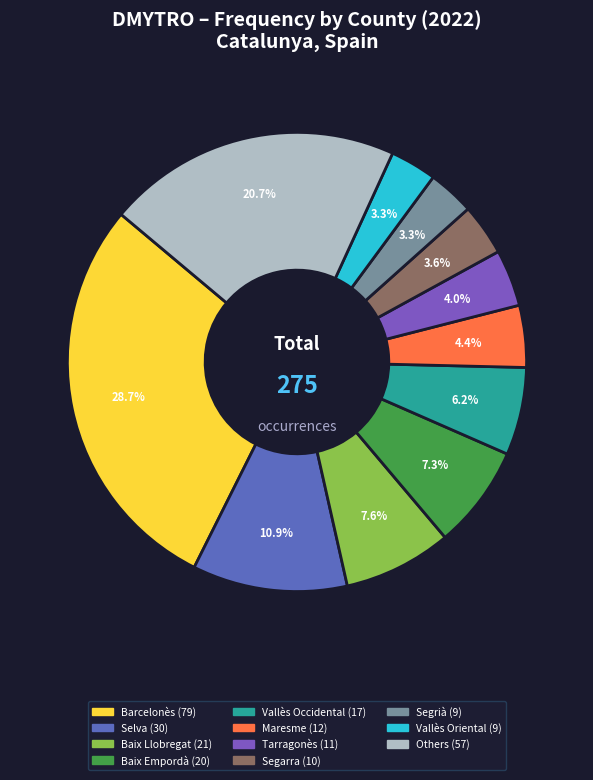

How many slices are in this pie chart?

11